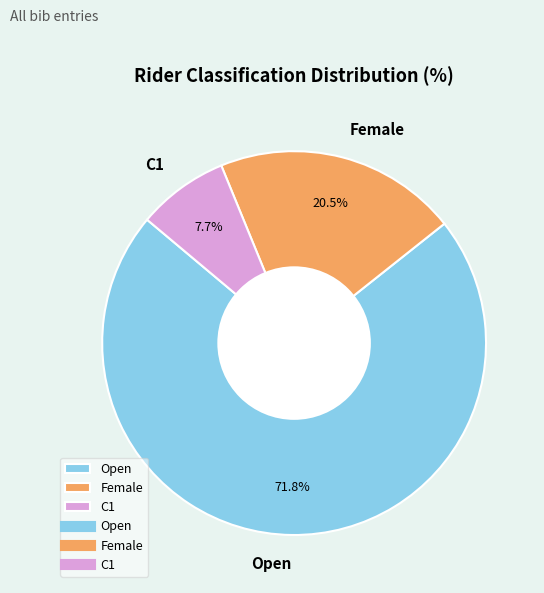

What percentage do C1 and Open together represent?

79.5%